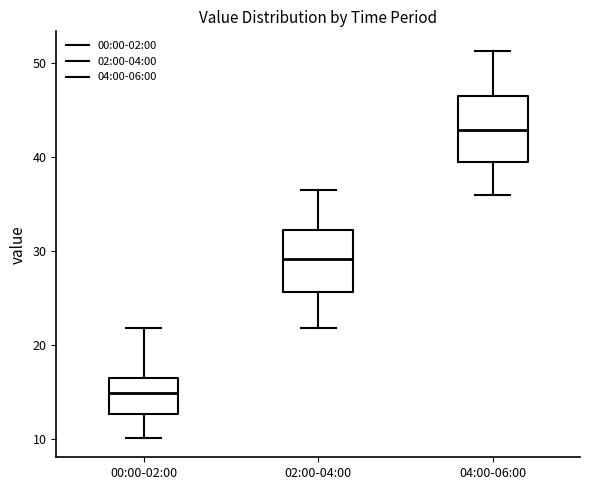

Reading left to right, transcribe this box plot: for each box, give where its median line is, the range the box spans, and where its two whiskers end, as read against the y-axis. The values are not printed on the chart, so give them approximately, as read against the axis.

00:00-02:00: median 15, box 13 to 17, whiskers 10 to 22
02:00-04:00: median 29, box 26 to 32, whiskers 22 to 37
04:00-06:00: median 43, box 39 to 46, whiskers 36 to 51